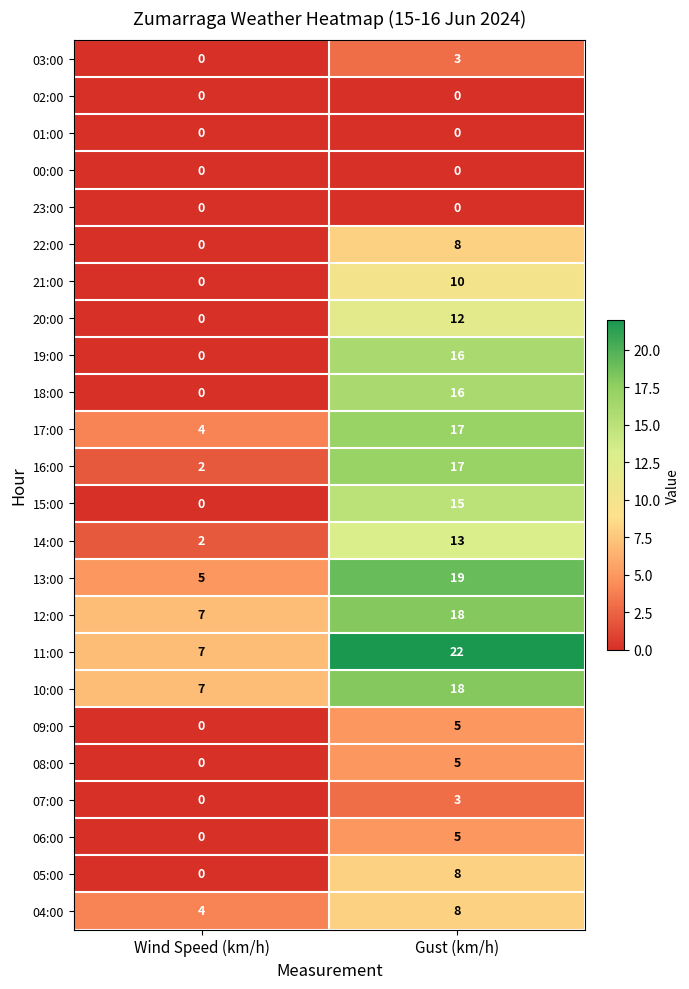

What is the difference between the highest and lowest values at Gust (km/h)?

22